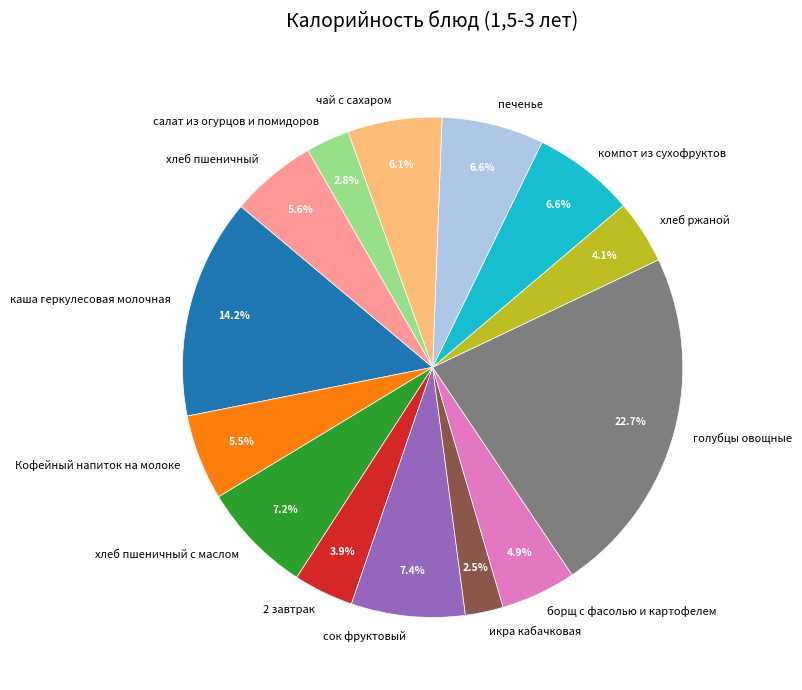

What percentage is the хлеб пшеничный slice, to the nearest percent?

6%